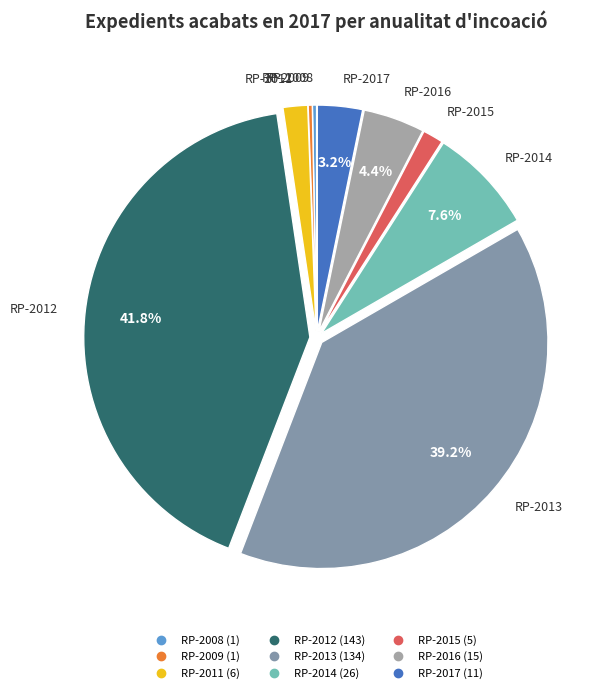

Approximately how many times larger is the value at RP-2012 compared to RP-2014?

5.5